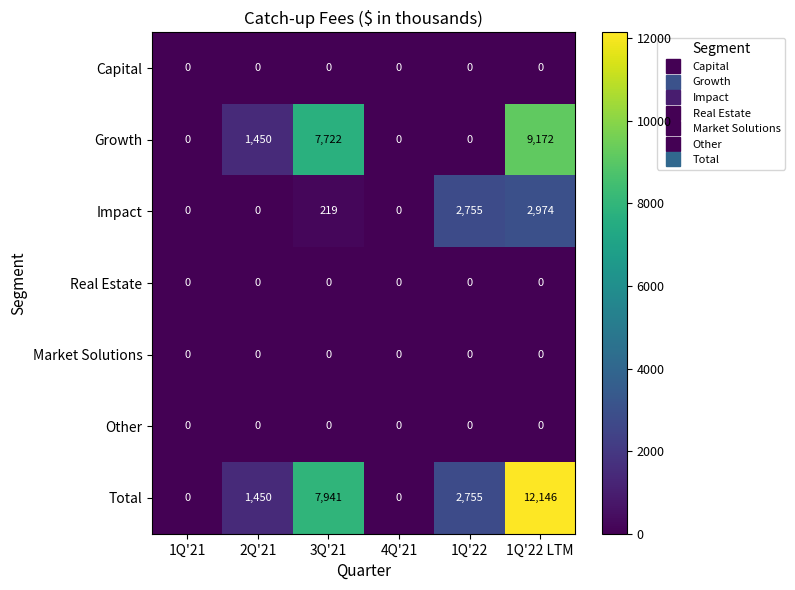

At which category does the chart reach its peak across all series?

1Q'22 LTM